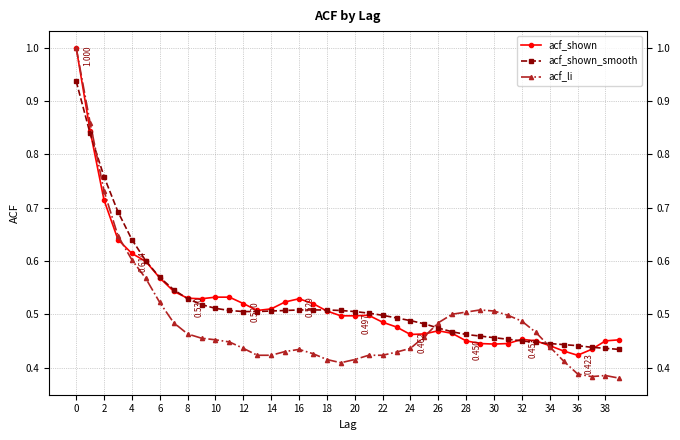

True or false: acf_shown has more than 1 interior local peaks.

True